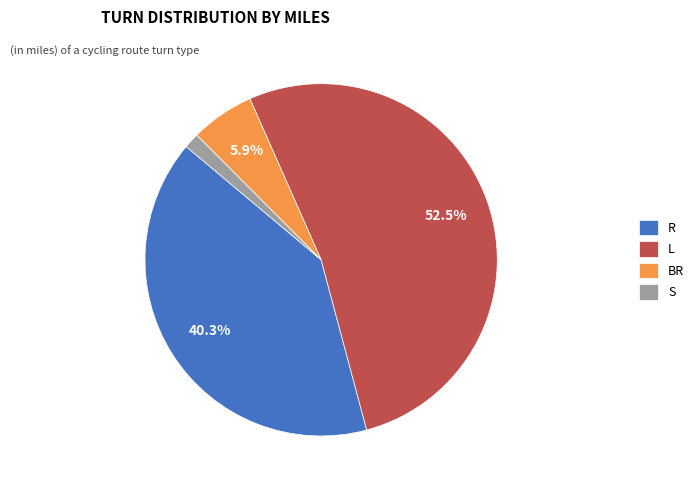

Is S the majority of the pie?

No